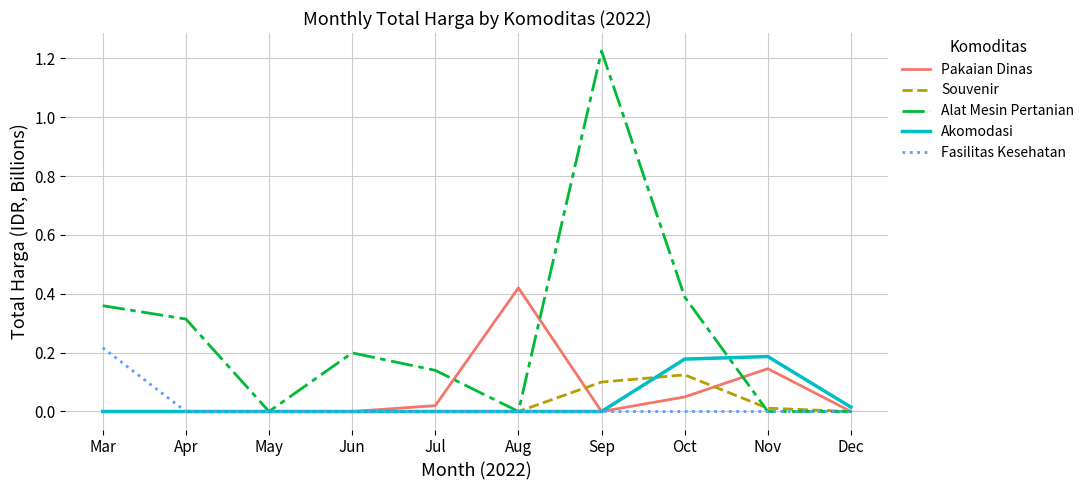

Is it true that Alat Mesin Pertanian equals 0.5 at Apr?

False